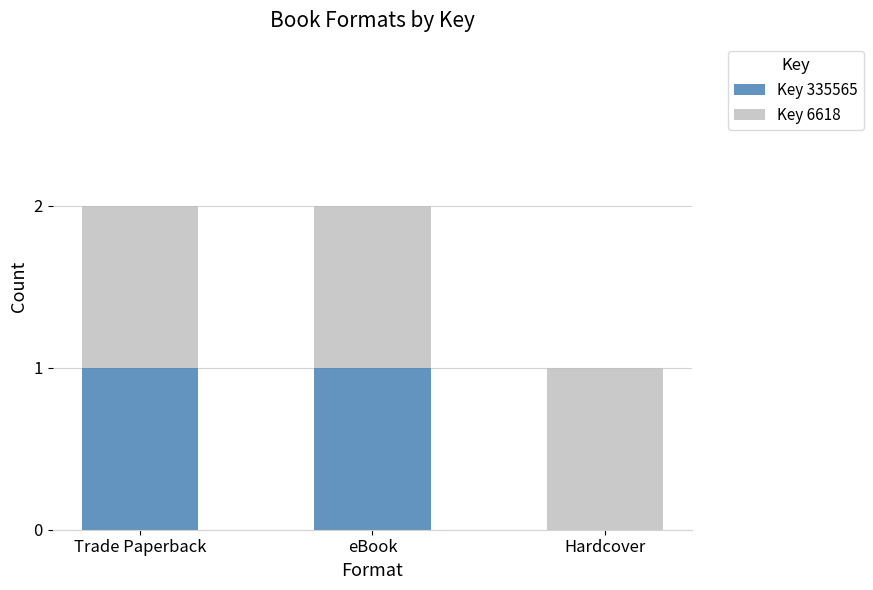

True or false: Key 335565 has a value of 0 at Hardcover.

True